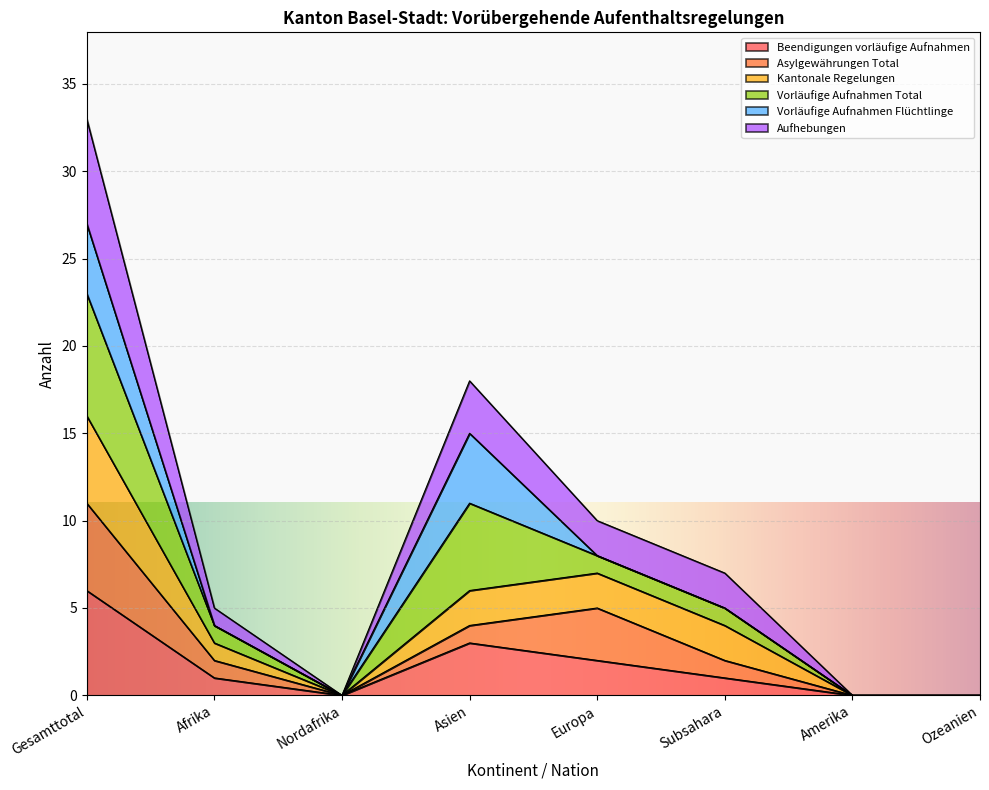

How many data points in Beendigungen vorläufige Aufnahmen are above 1?

3